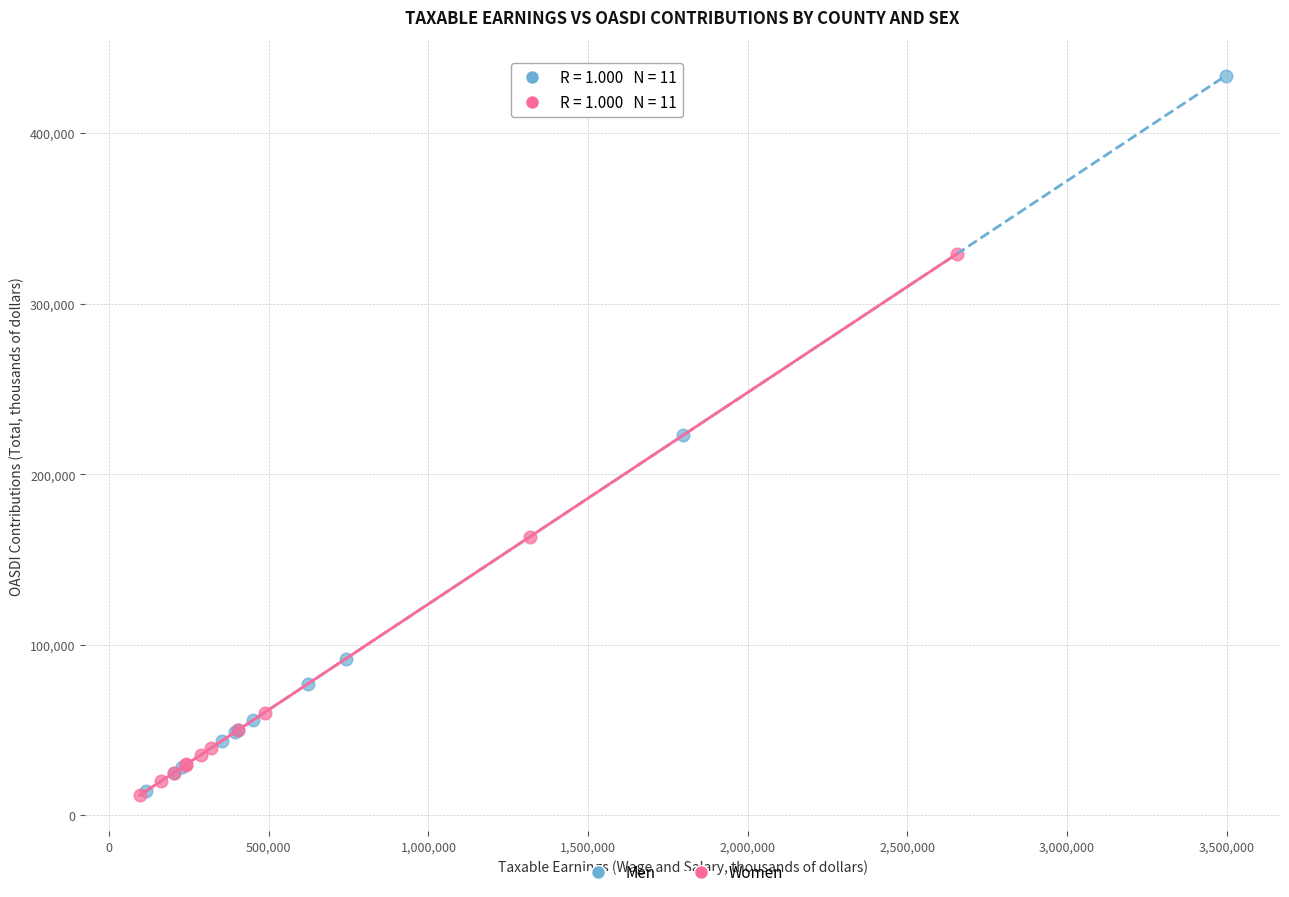

Which series reaches the maximum Y coordinate?

Men